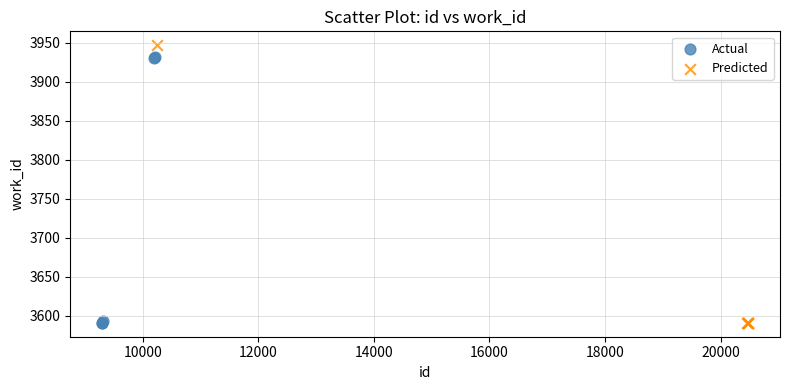

What are all the series names shown in the legend?

Actual, Predicted